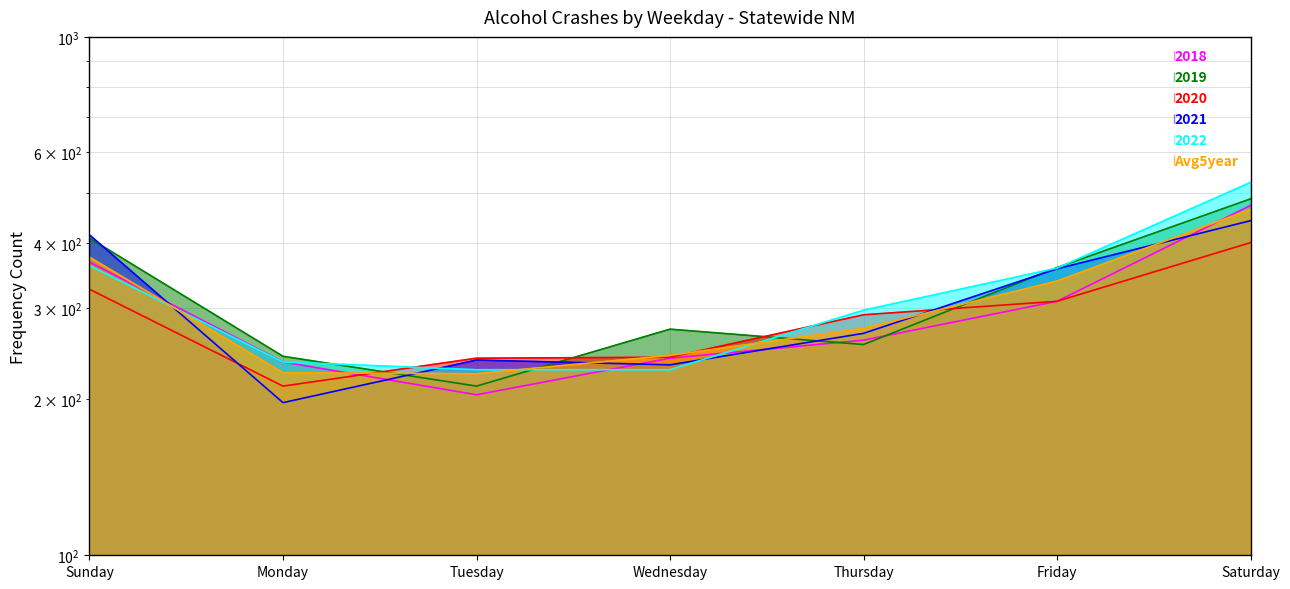

In 2020, how many points are lower than both neighbors (excluding endpoints)?

1